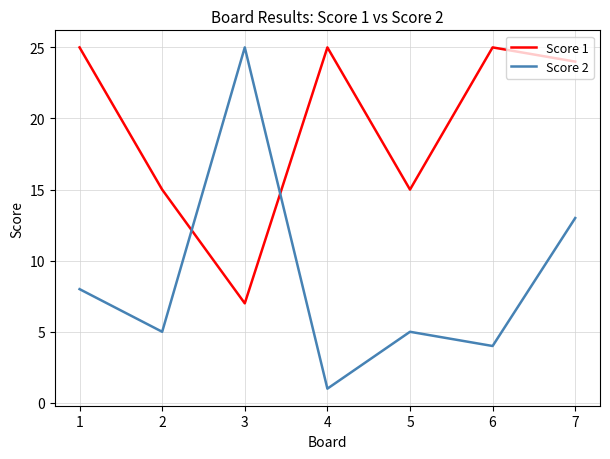

At 6, list the series in order from smallest to largest.

Score 2, Score 1